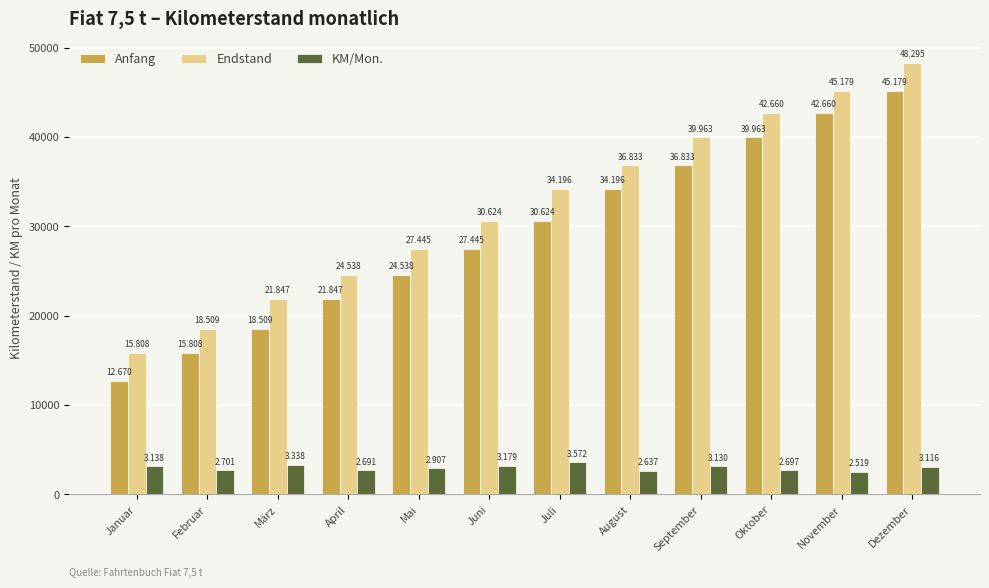

Which category has the lowest value in the Endstand series?

Januar